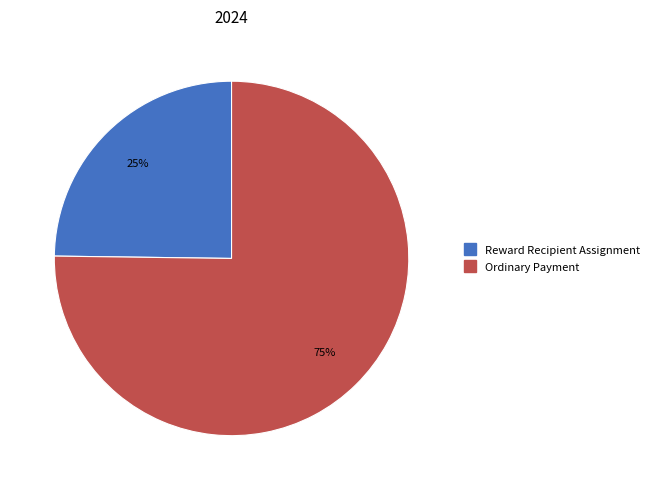

What is the largest slice in the pie chart?

Ordinary Payment